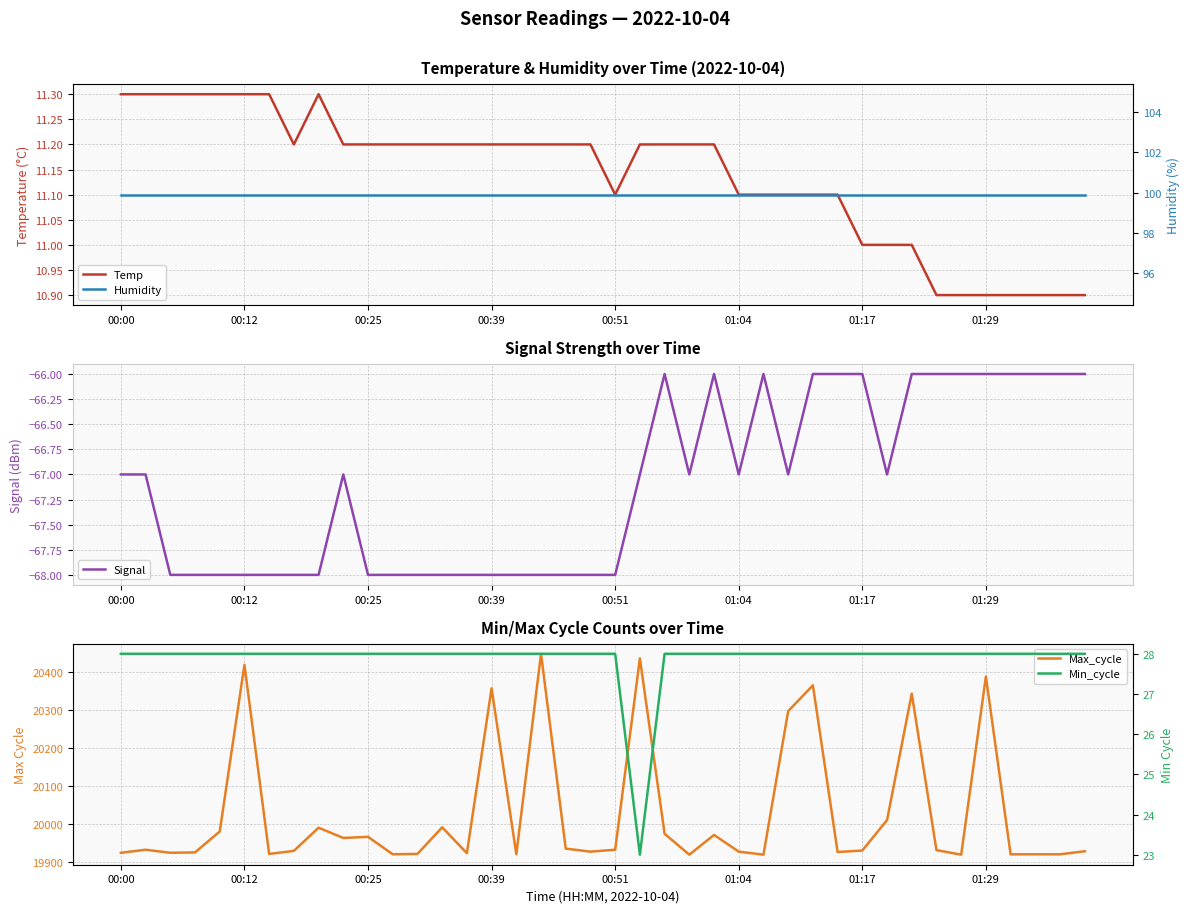

The value of Temp at 00:25 is 5.8. True or false?

False